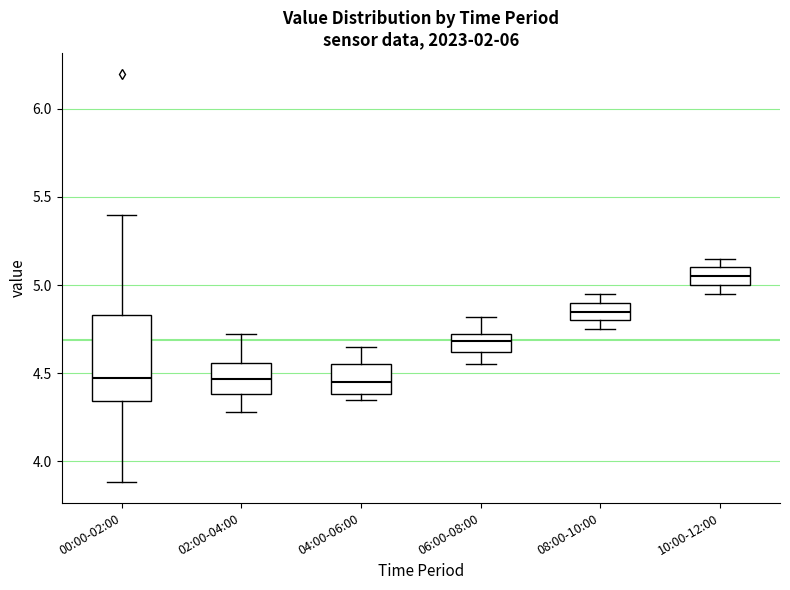

Comparing the boxes themselves (not the whiskers), which one is the tallest?

00:00-02:00